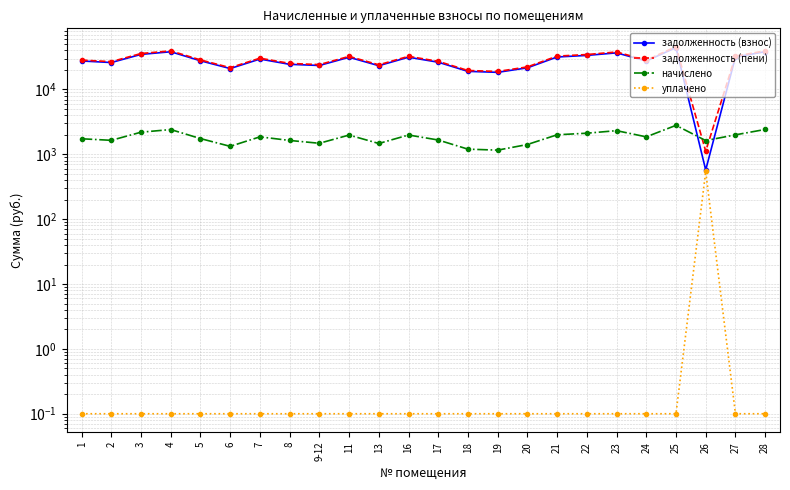

True or false: уплачено and задолженность (пени) cross at least once.

False